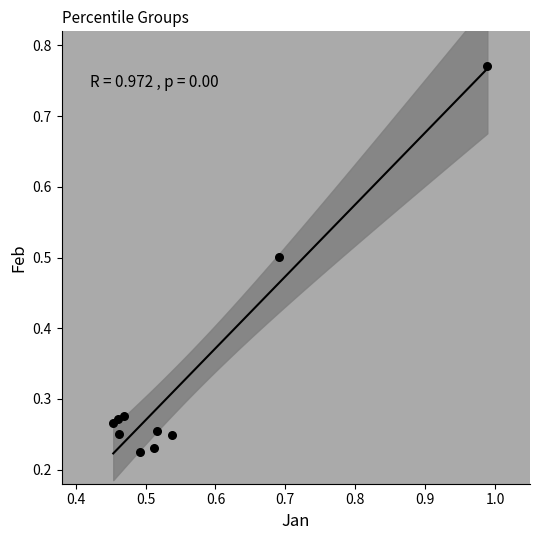

What is the range of X values (max minus min)?

0.5